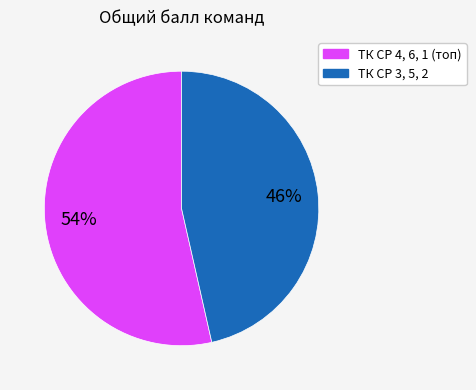

Does any single category account for the majority?

Yes